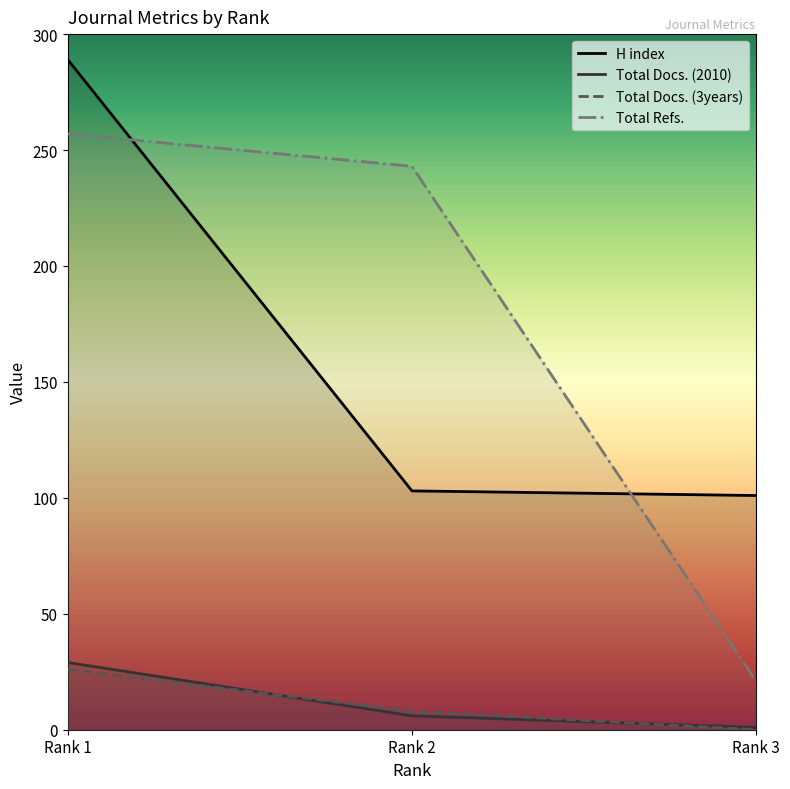

What is the spread (max minus min) of values at Rank 1?

263